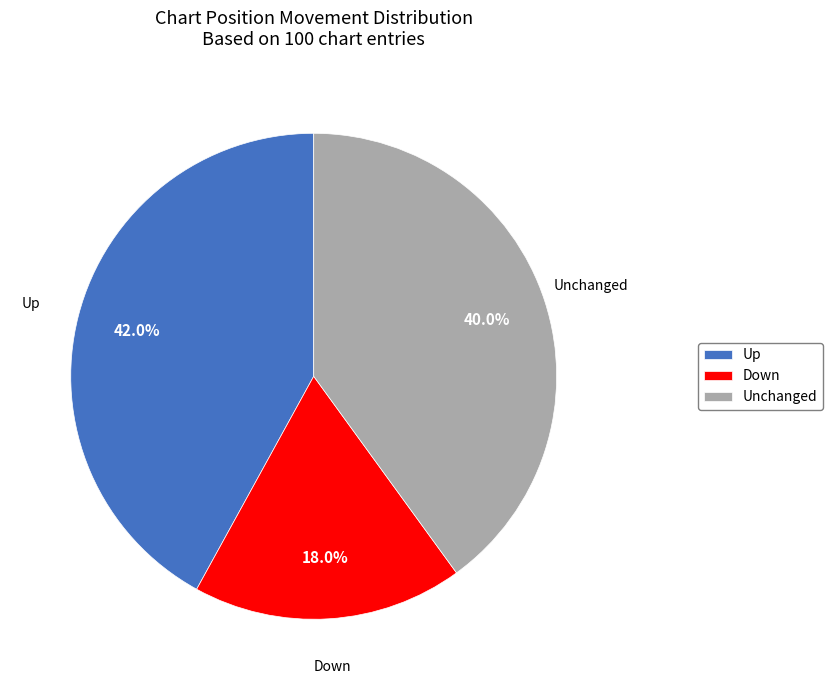

Which slice is the largest?

Up